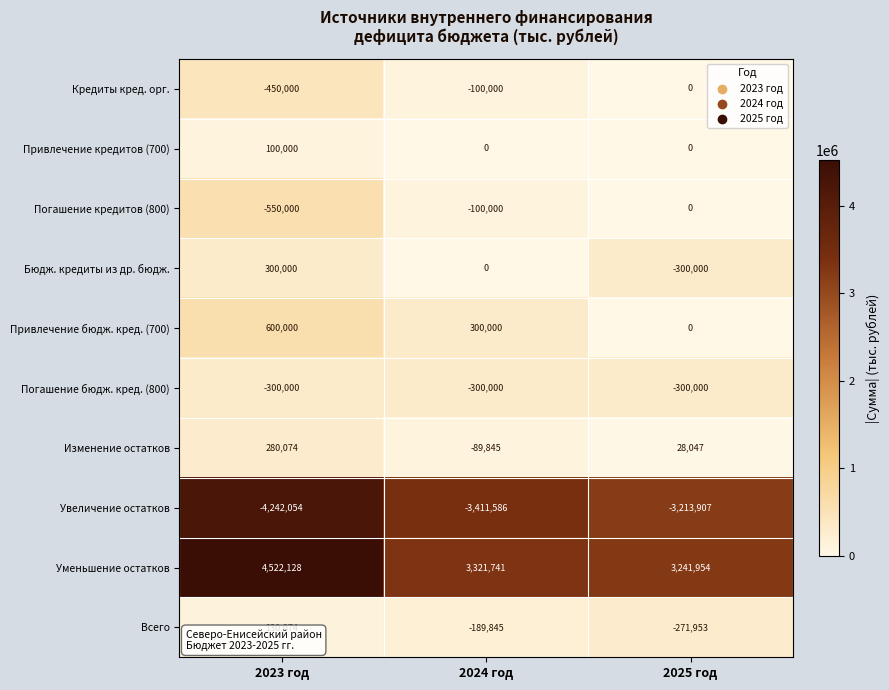

Reading right to left, list all the values displayed in this chart.

Кредиты кред. орг.: 0	-100000	-450000
Привлечение кредитов (700): 0	0	100000
Погашение кредитов (800): 0	-100000	-550000
Бюдж. кредиты из др. бюдж.: -300000	0	300000
Привлечение бюдж. кред. (700): 0	300000	600000
Погашение бюдж. кред. (800): -300000	-300000	-300000
Изменение остатков: 28047	-89845	280074
Увеличение остатков: -3213907	-3411586	-4242054
Уменьшение остатков: 3241954	3321741	4522128
Всего: -271953	-189845	130074